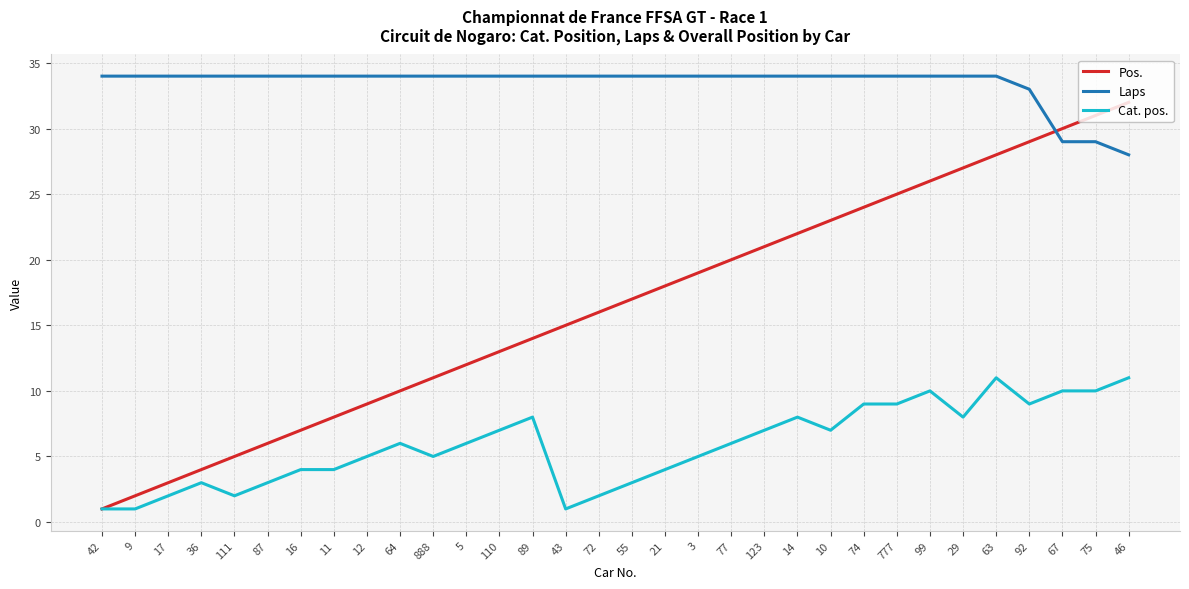

What is the sum of all Cat. pos. values?

187